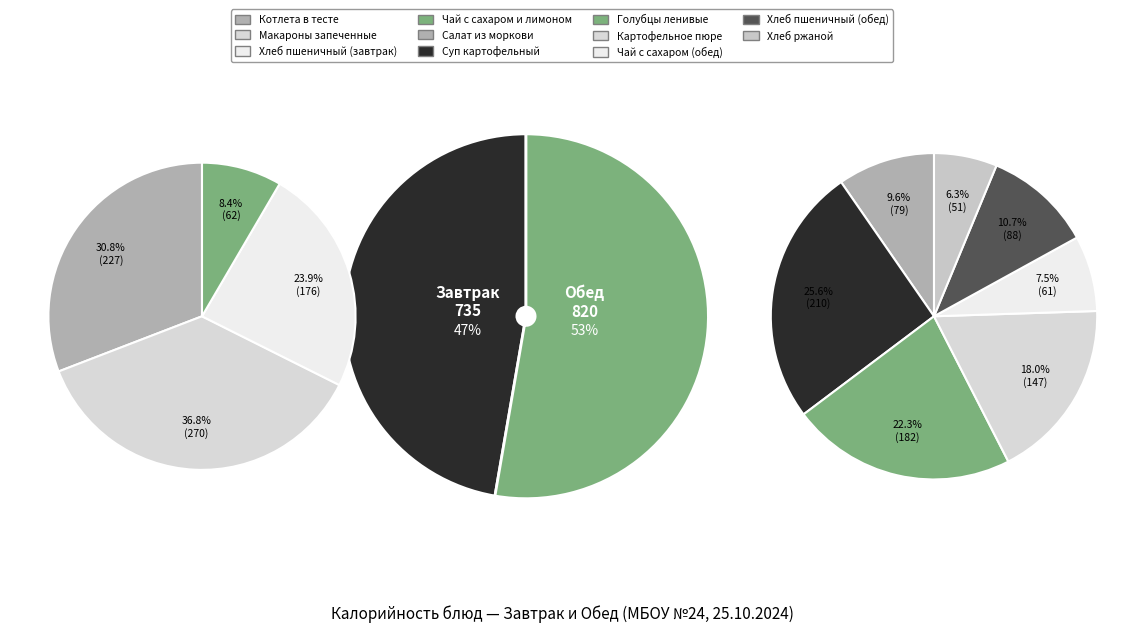

What is the ratio of the value at Макароны запеченные с яйцом to the value at Хлеб ржаной?

5.3